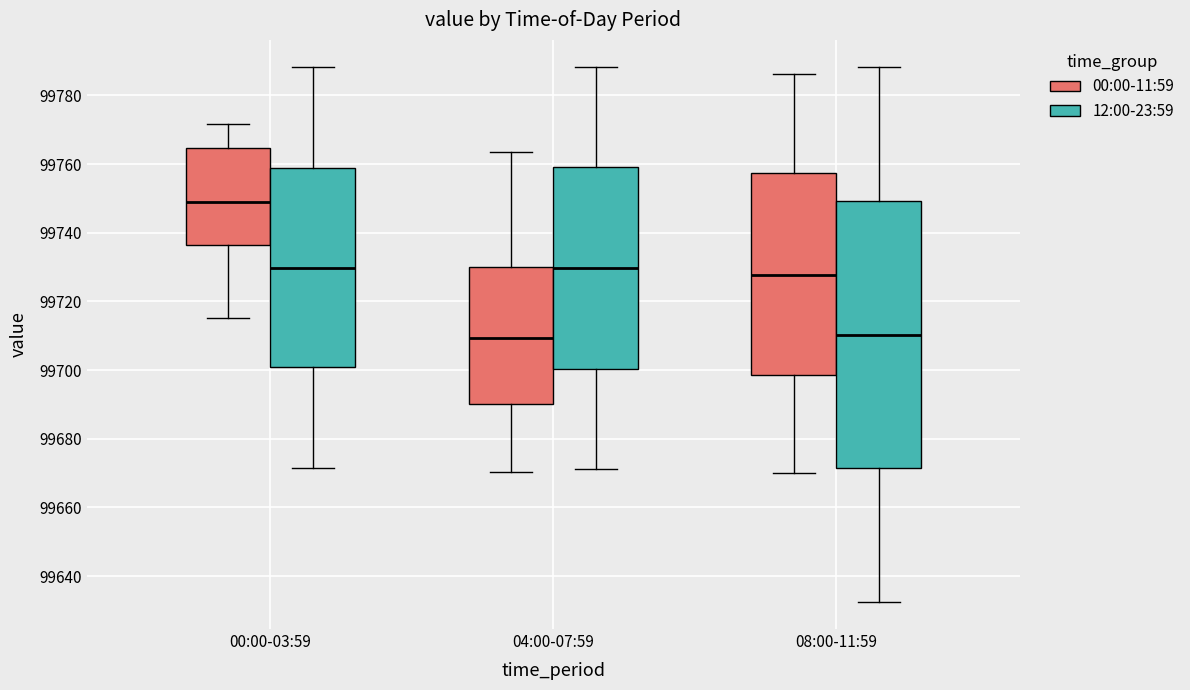

Where does the lower whisker of the box for 08:00-11:59 (12:00-23:59) end on the y-axis? The values are not printed on the chart, so give them approximately, as read against the axis.

99632